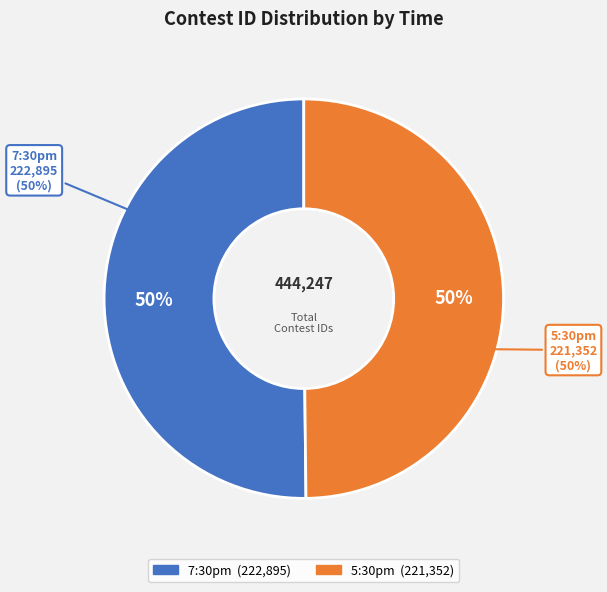

To the nearest percent, what is the average slice percentage?

50%